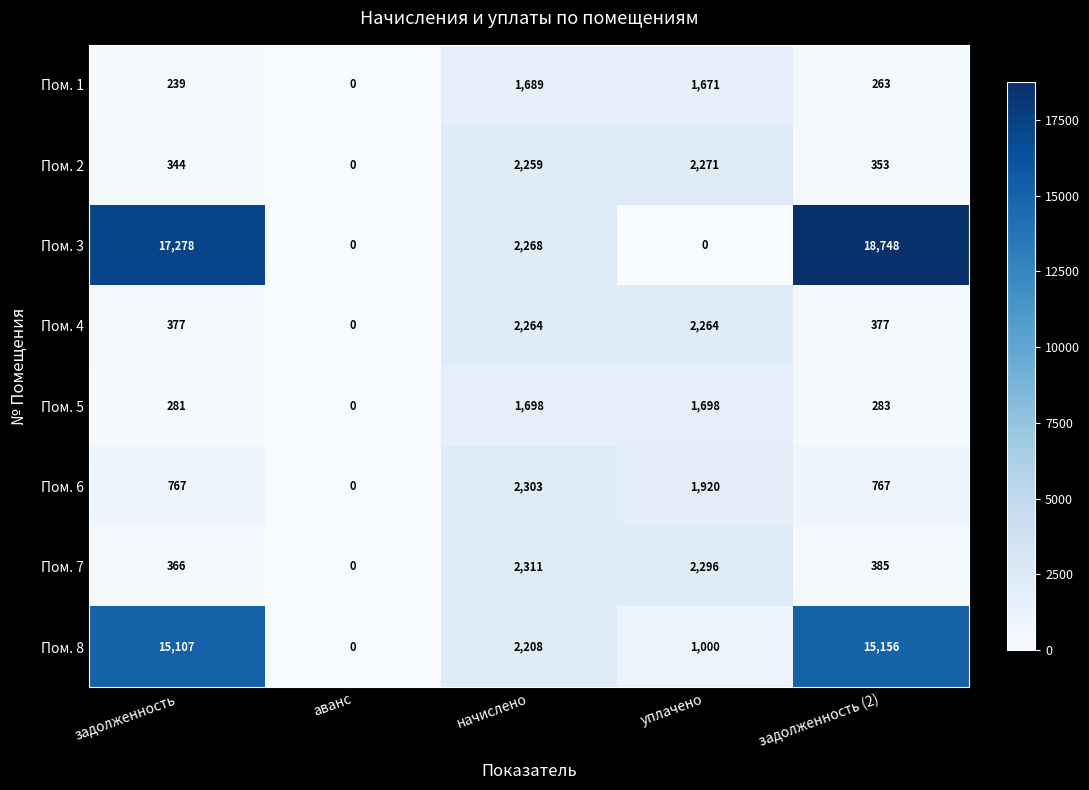

Is it true that Пом. 8 equals 15156 at задолженность (2)?

True